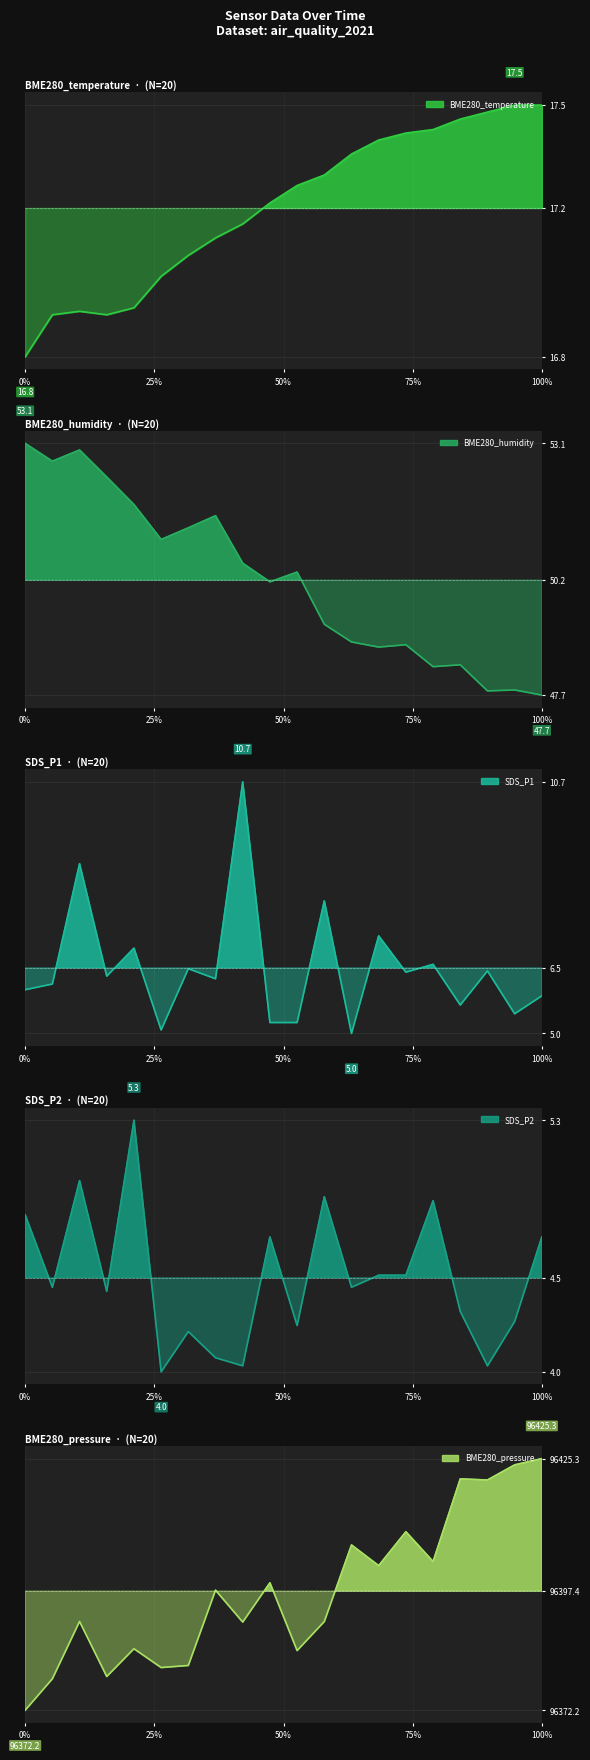

True or false: SDS_P2 and BME280_temperature intersect in this chart.

False